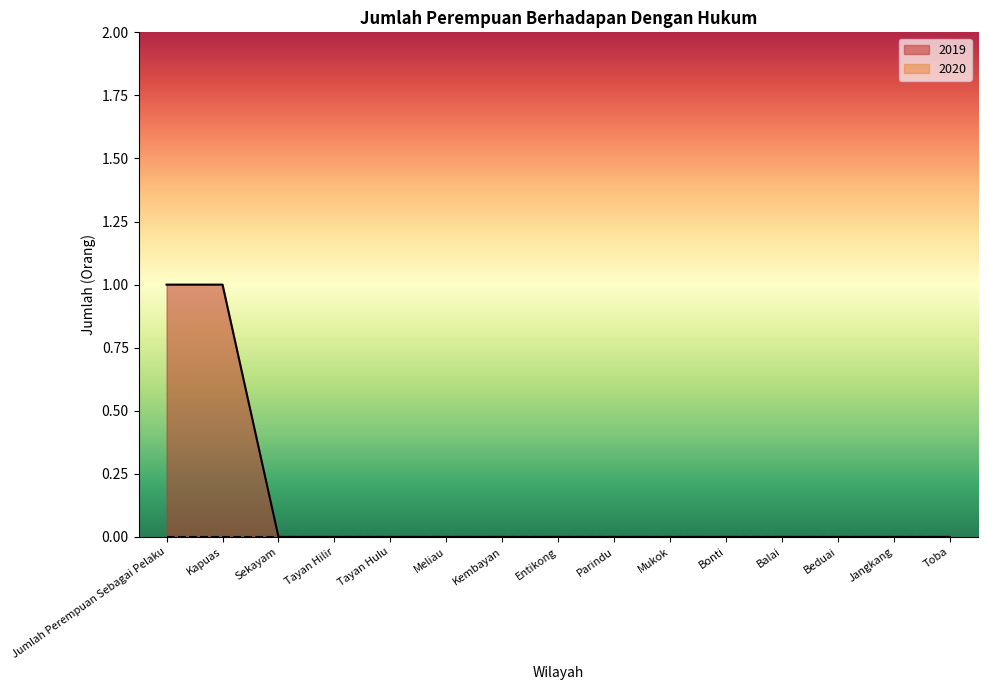

Does the chart display data point markers on the line(s)?

No